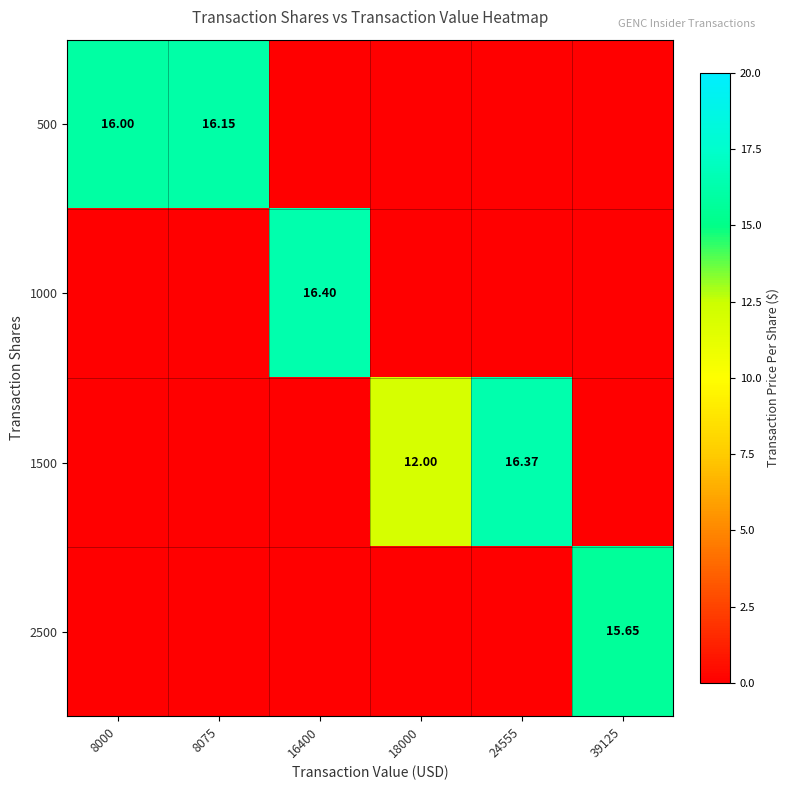

What is the total value across all series at 8075?

16.1